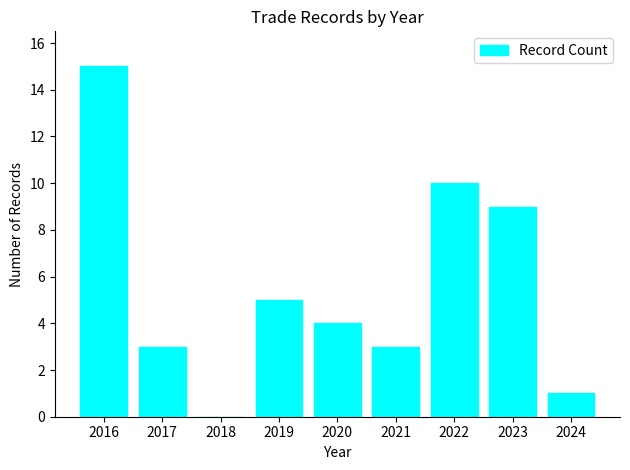

Is it true that the value at 2020 is 5?

False